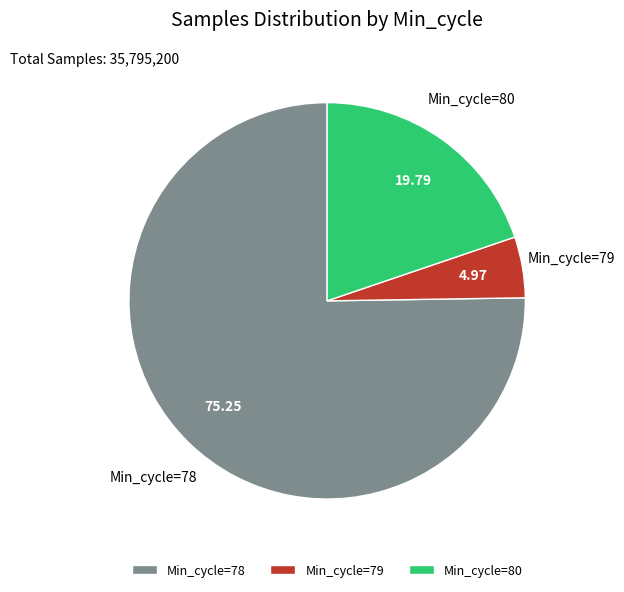

Do Min_cycle=80 and Min_cycle=79 together represent more than half of the pie?

No